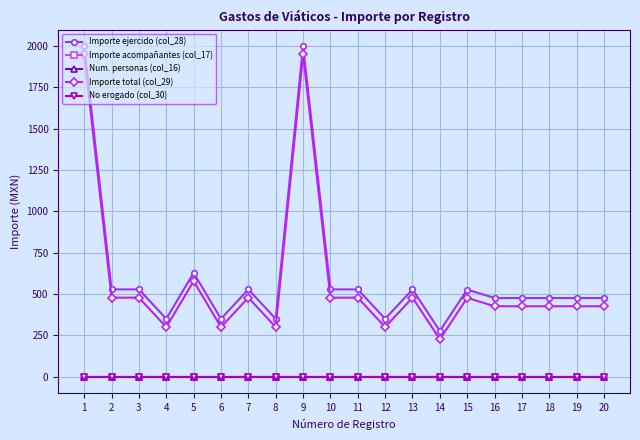

Is this an area chart (filled region under the line)?

No